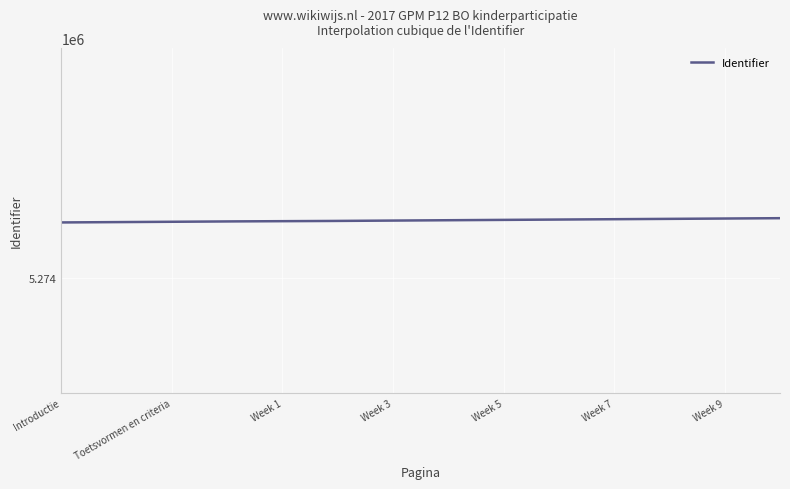

Is this an area chart (filled region under the line)?

No